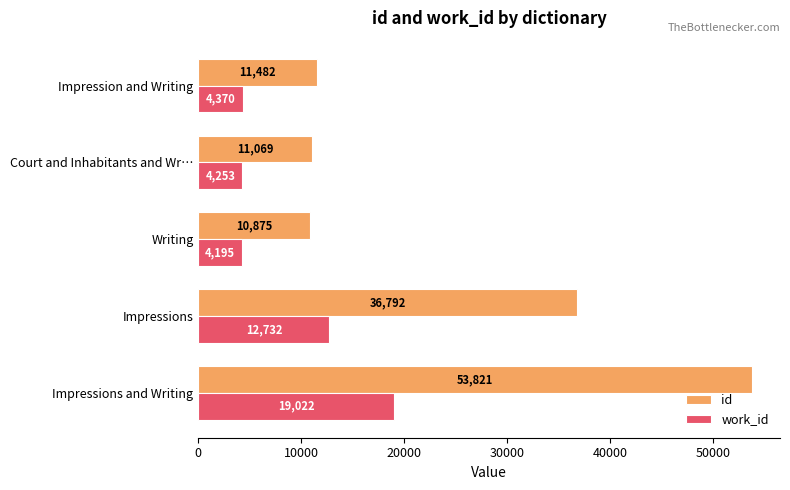

List the labels in order of work_id value, largest first.

Impressions and Writing, Impressions, Impression and Writing, Court and Inhabitants and Wr…, Writing